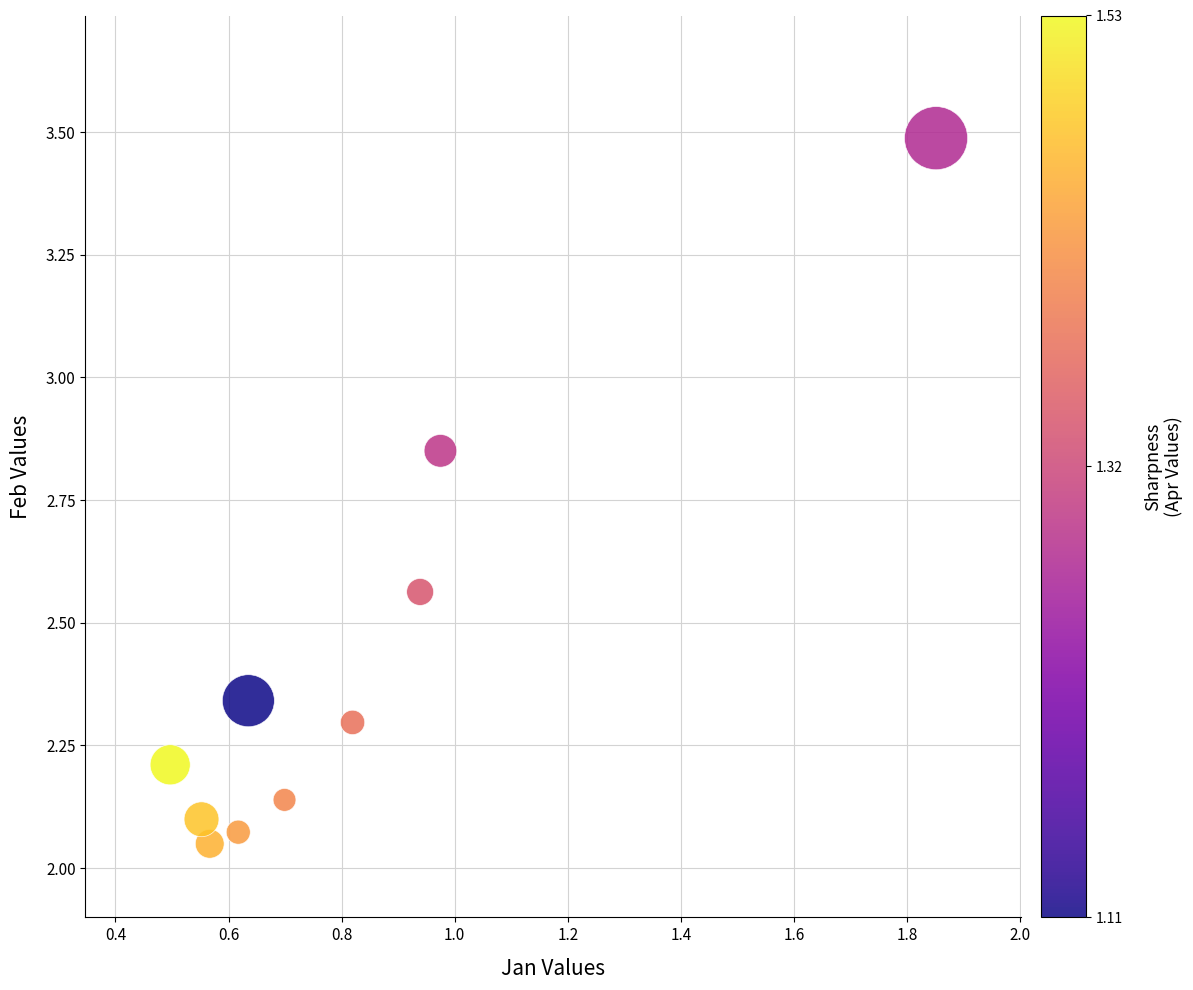

What is the range of X values (max minus min)?

1.4